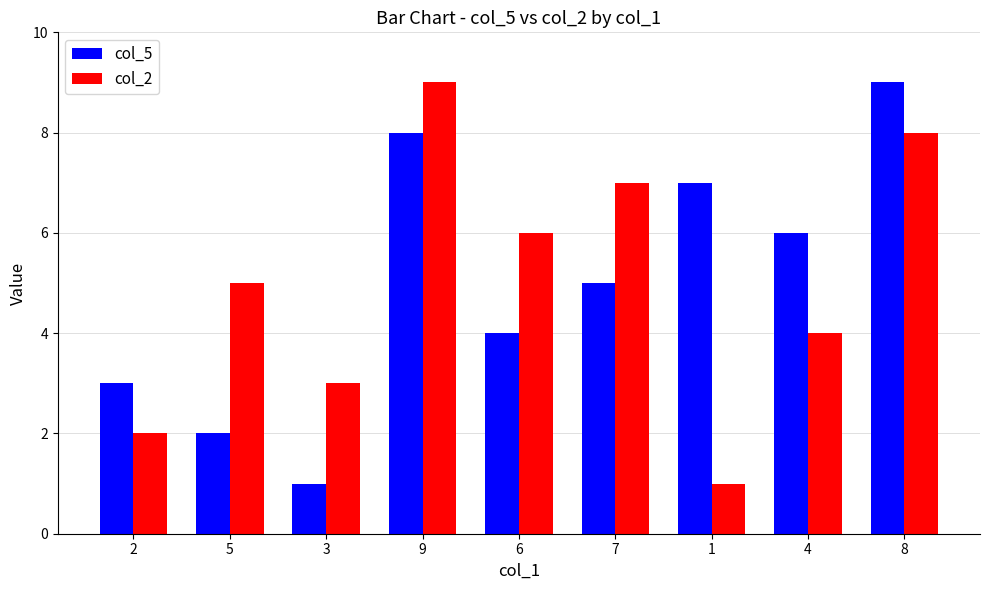

What is the label of the 7th bar from the left?

1